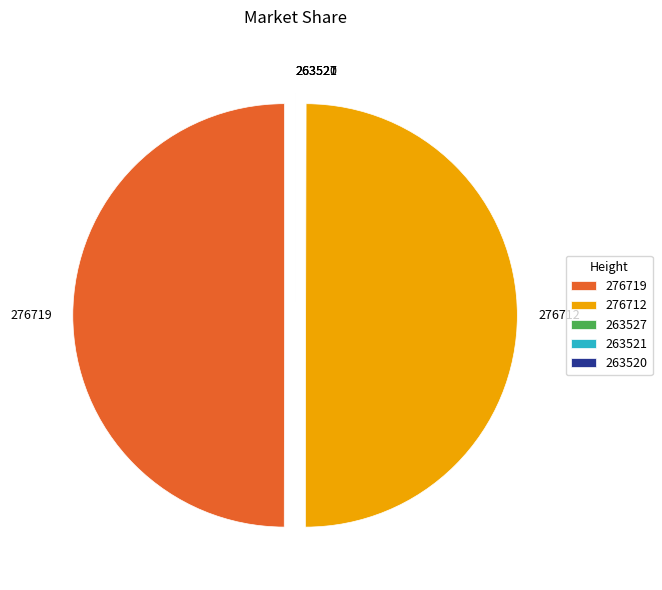

Is it true that 276712 is 60% of the pie?

False